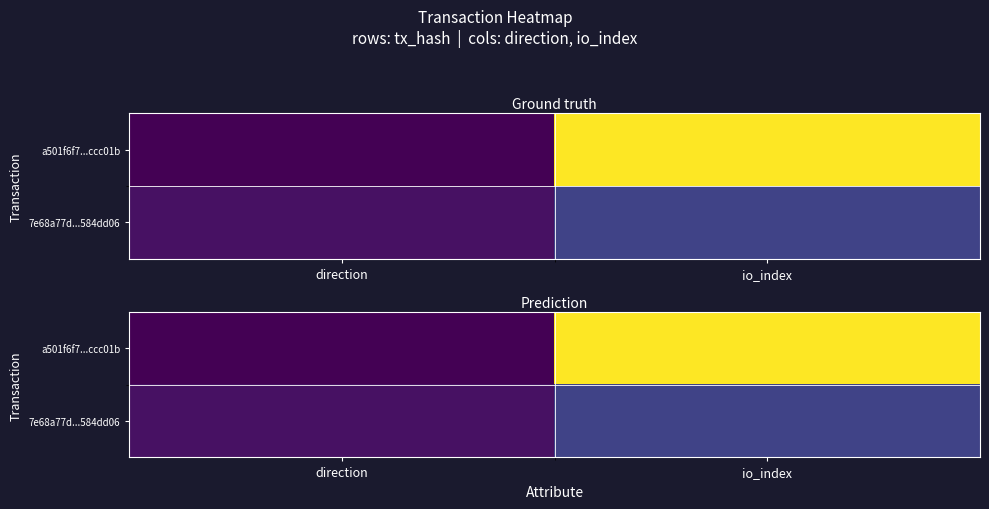

Which series has the largest total across all categories?

a501f6f7...ccc01b